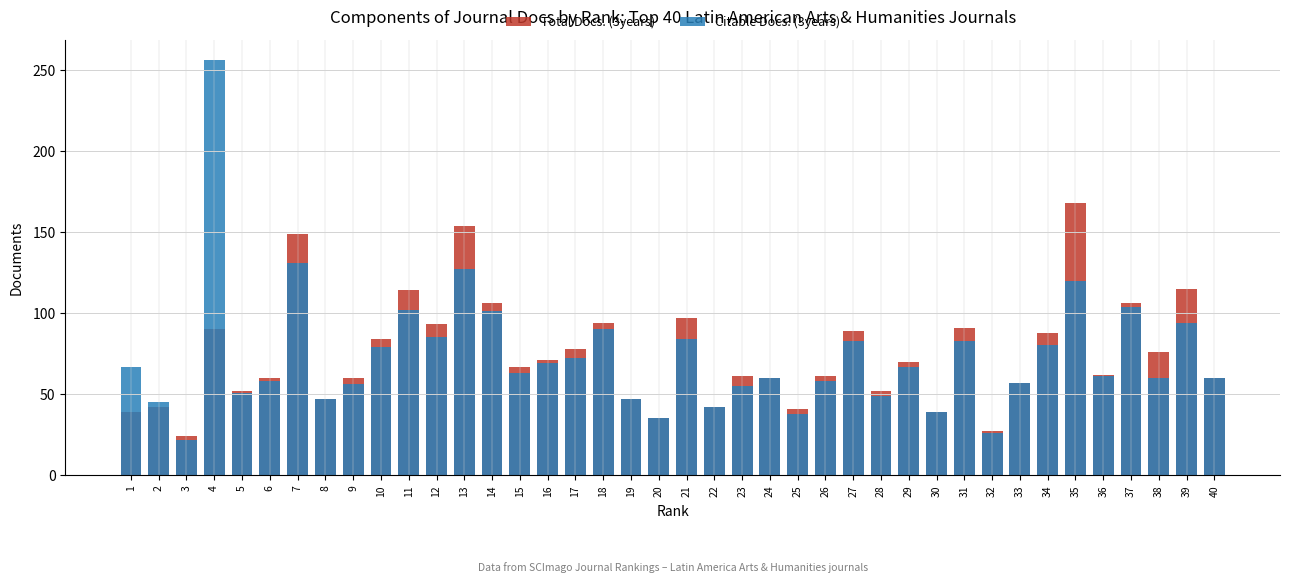

What are all the series names shown in the legend?

Total Docs. (3years), Citable Docs. (3years)